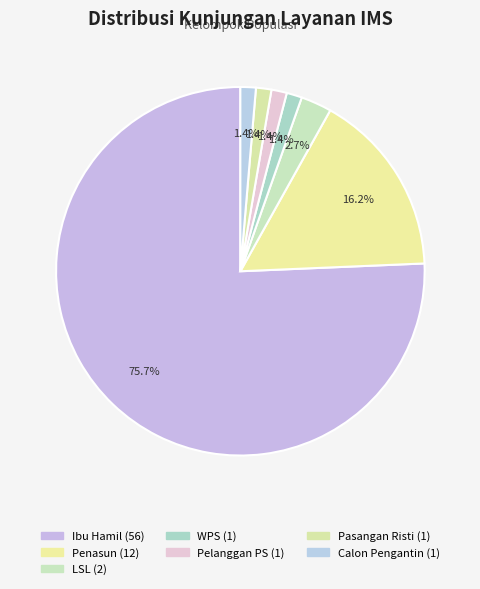

The Pasangan Risti slice represents 1% of the pie. True or false?

True